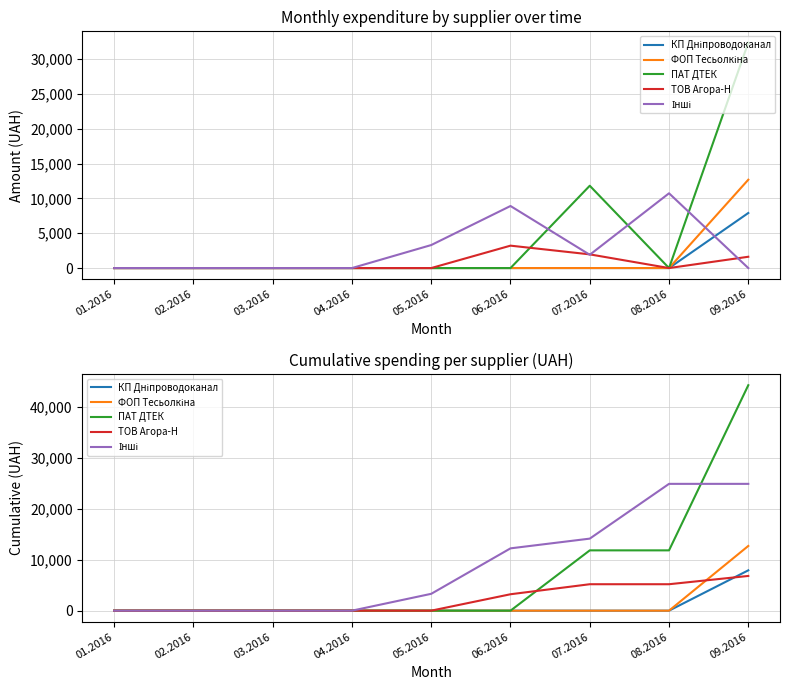

Where do ТОВ Агора-Н and ФОП Тесьолкіна first cross each other?

08.2016 and 09.2016